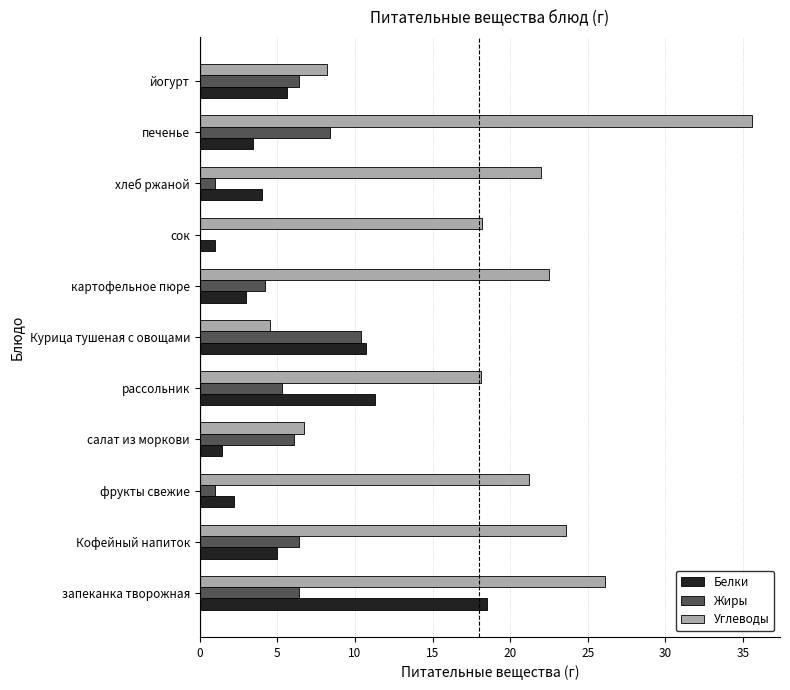

Where is Белки nearest to the value 9?

Курица тушеная с овощами